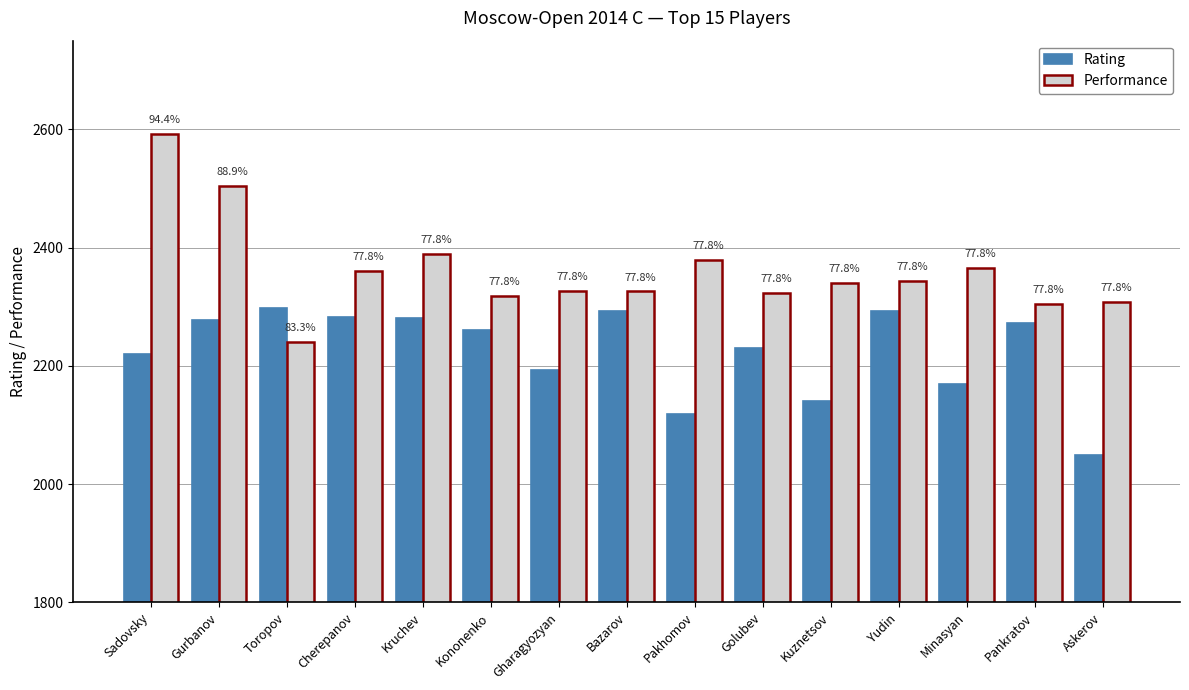

What are all the series names shown in the legend?

Rating, Performance